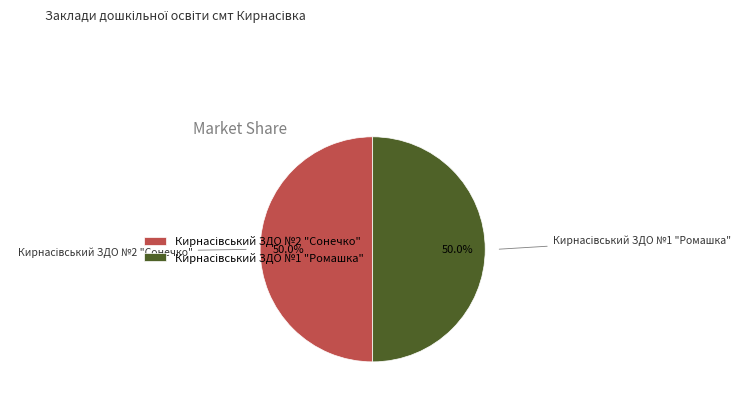

To the nearest percent, what portion does Кирнасівський ЗДО №1 "Ромашка" represent?

50%